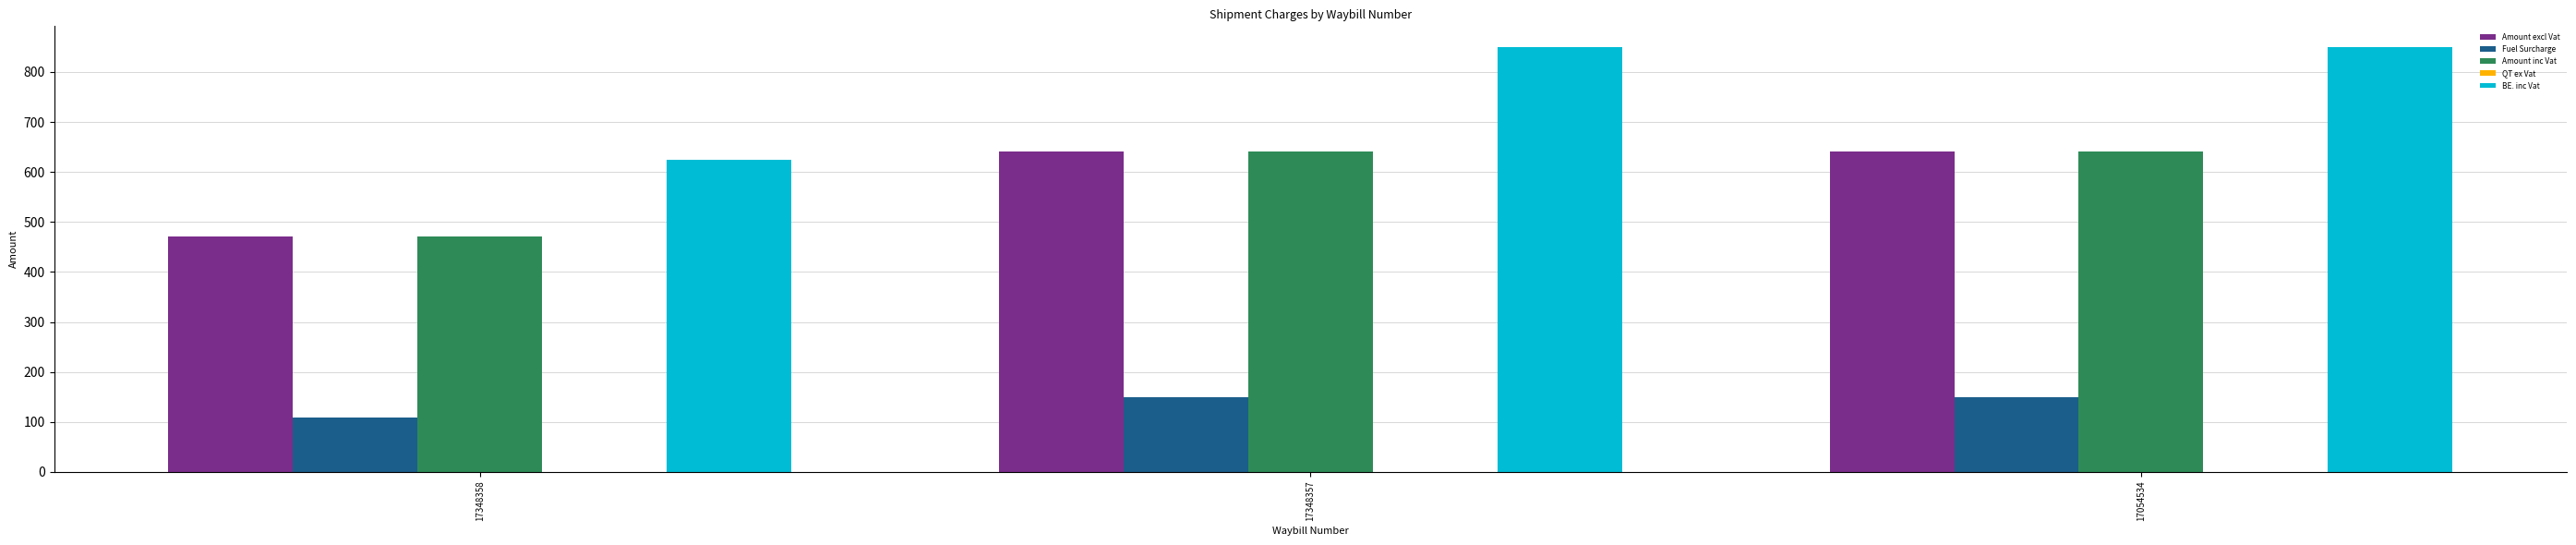

At which label does Amount inc Vat first exceed 640?

17348357